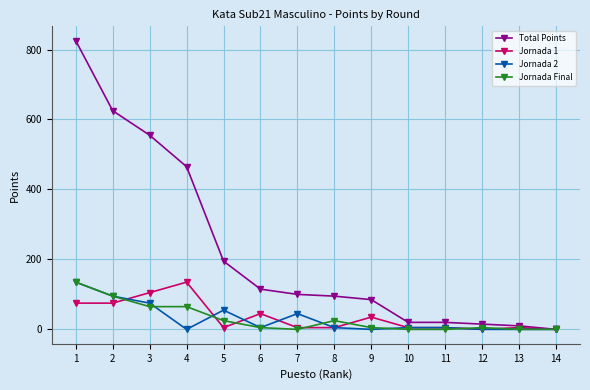

True or false: Jornada 1 has more than 1 points higher than both neighbors.

True